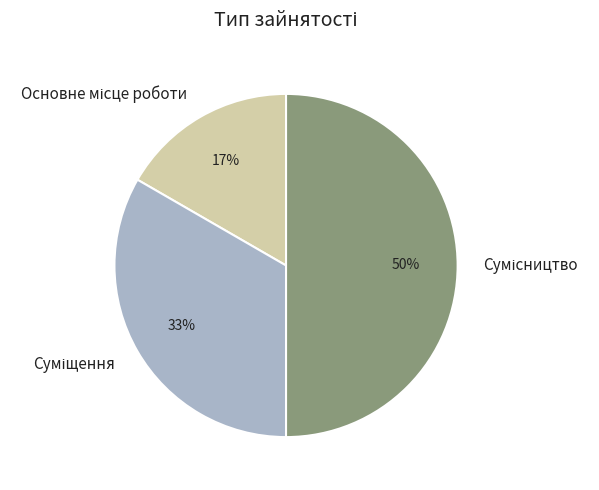

To the nearest percent, what is the difference between the largest and smallest slice percentages?

33%